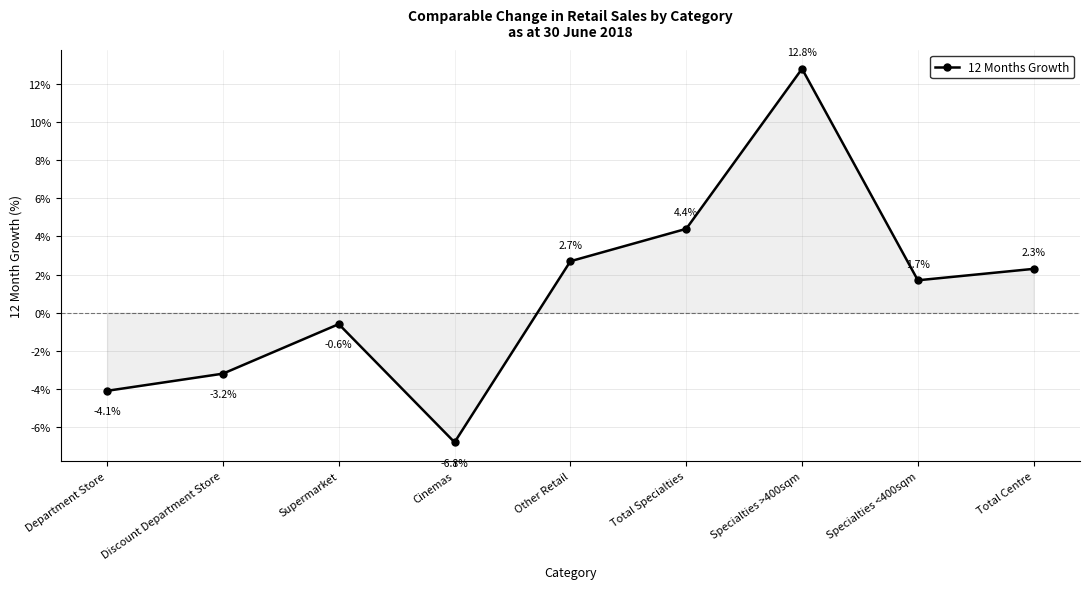

Rank the categories by value from lowest to highest.

Cinemas, Department Store, Discount Department Store, Supermarket, Specialties <400sqm, Total Centre, Other Retail, Total Specialties, Specialties >400sqm